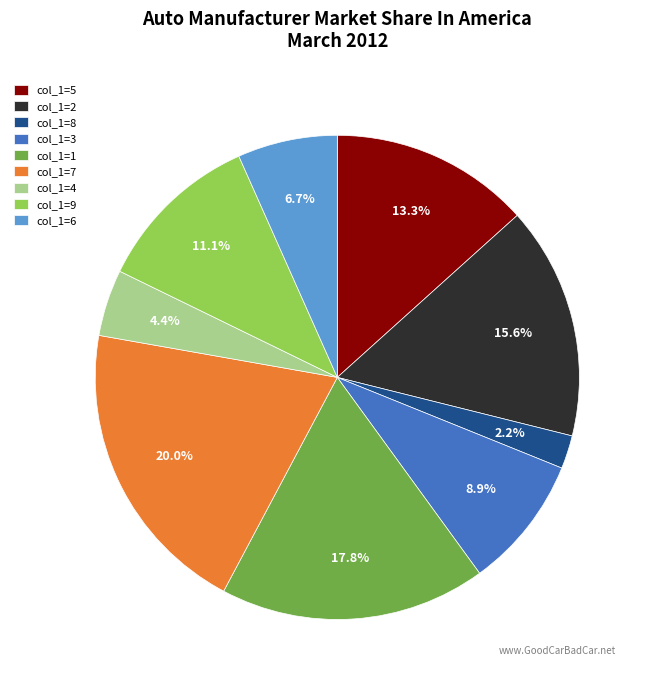

Combined, do col_1=1 and col_1=3 account for over 50%?

No